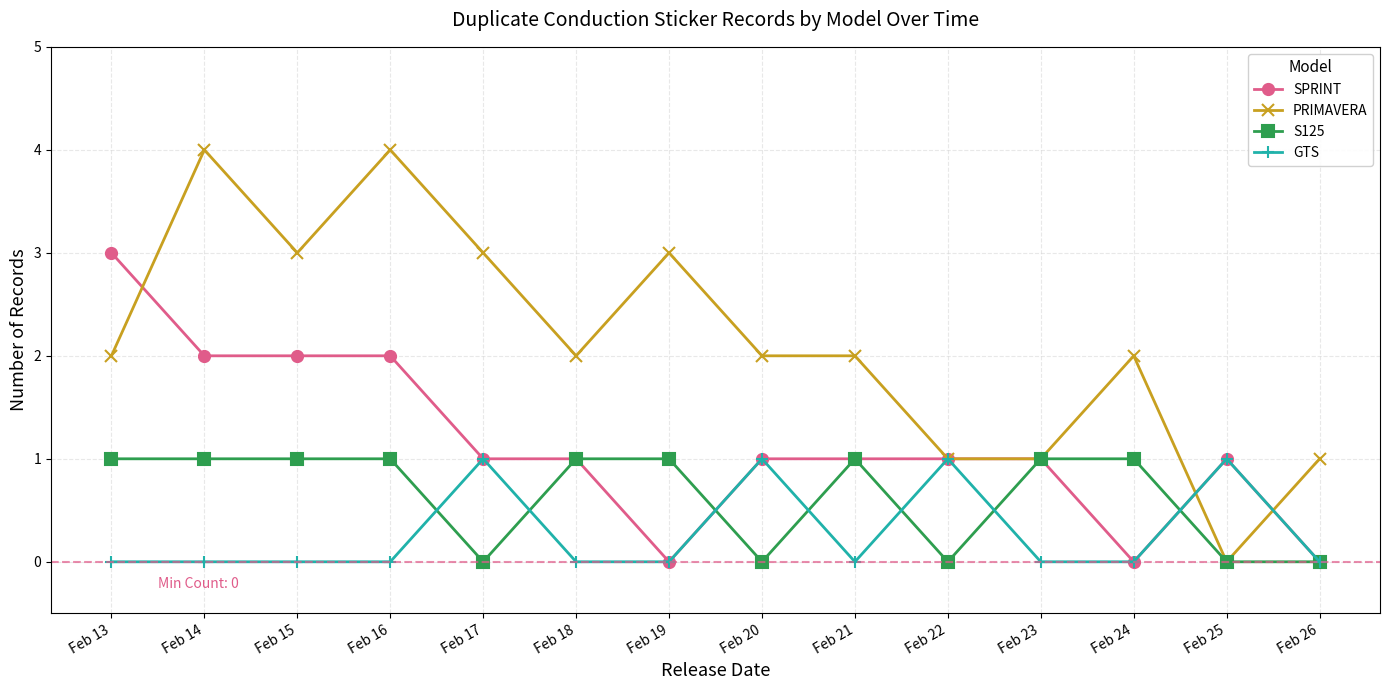

Which series has the largest range (max minus min)?

PRIMAVERA